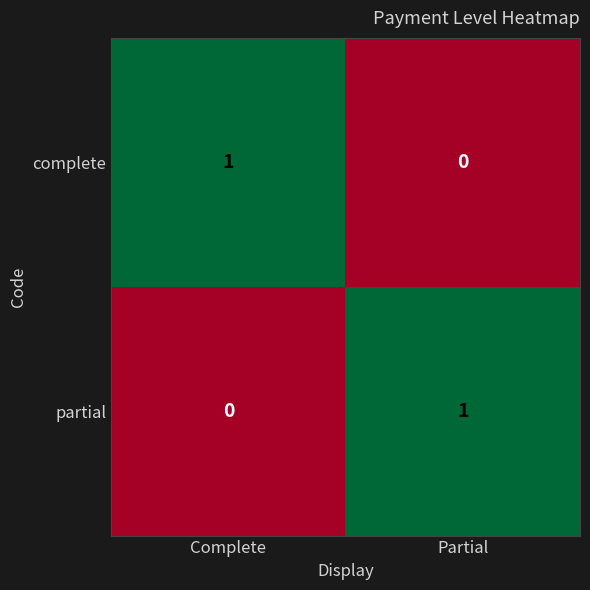

At which label is partial closest to 0?

Complete